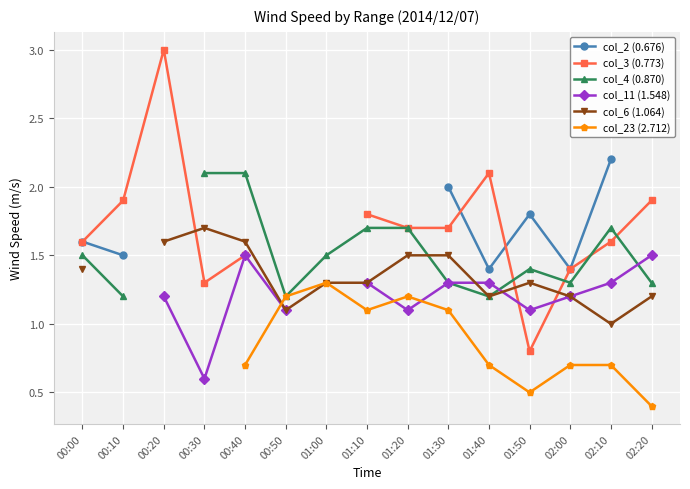

What position from the right is 02:20?

1